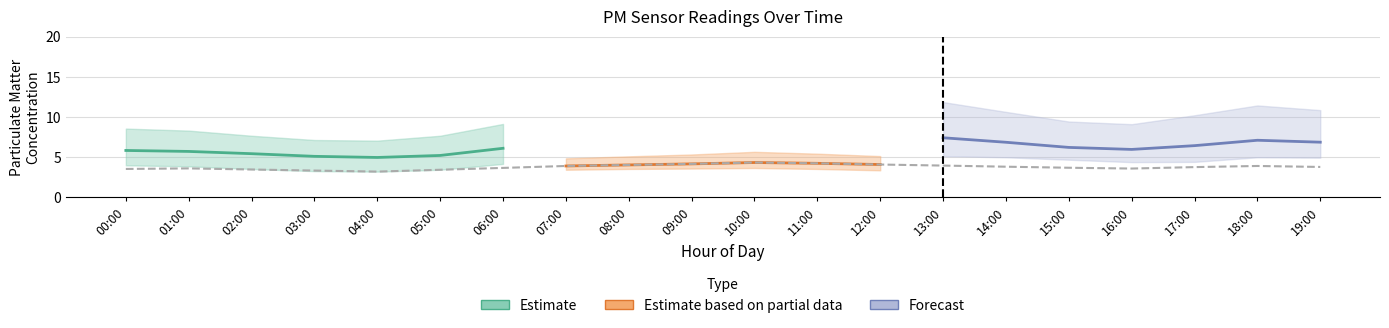

Does the chart have visible grid lines?

Yes